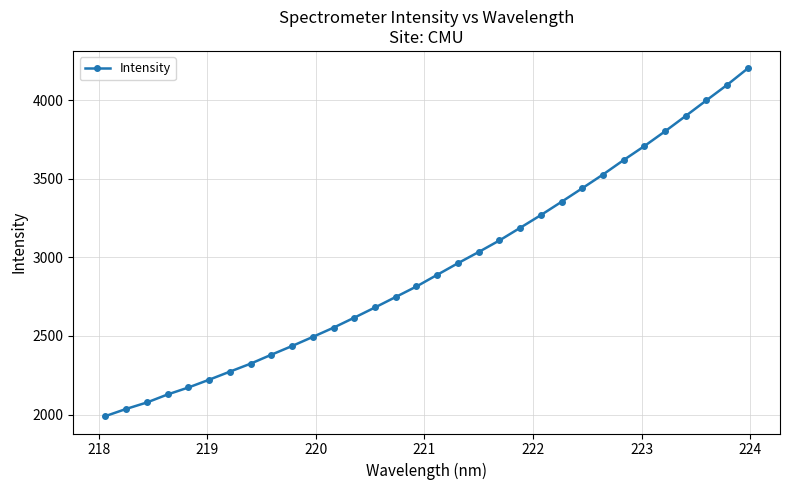

What is the value of the 14th point from the left?

2681.4